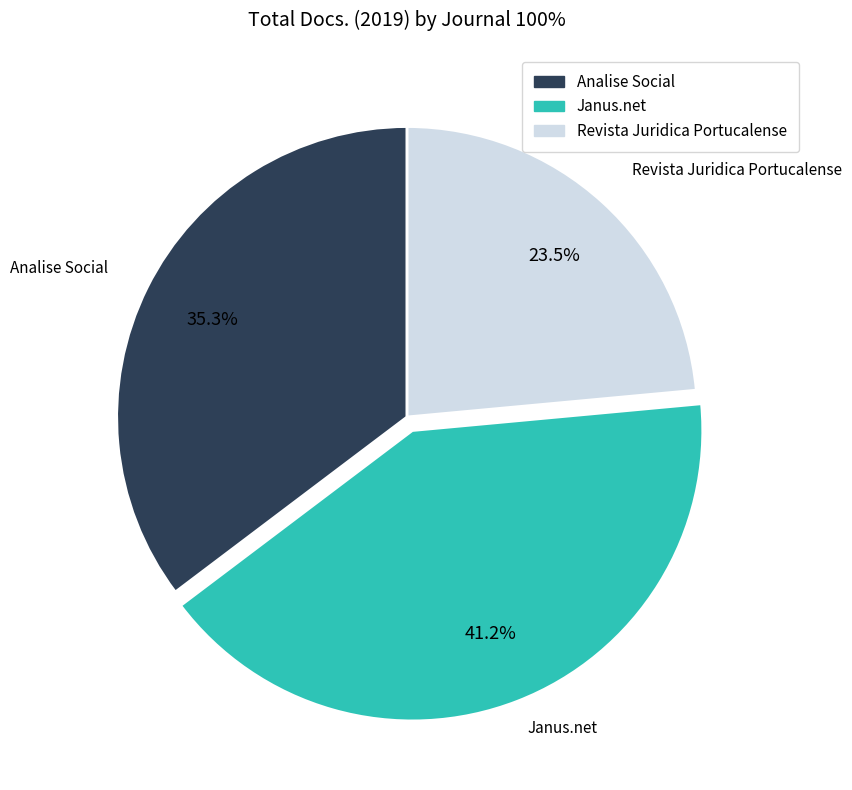

Is Revista Juridica Portucalense the majority of the pie?

No